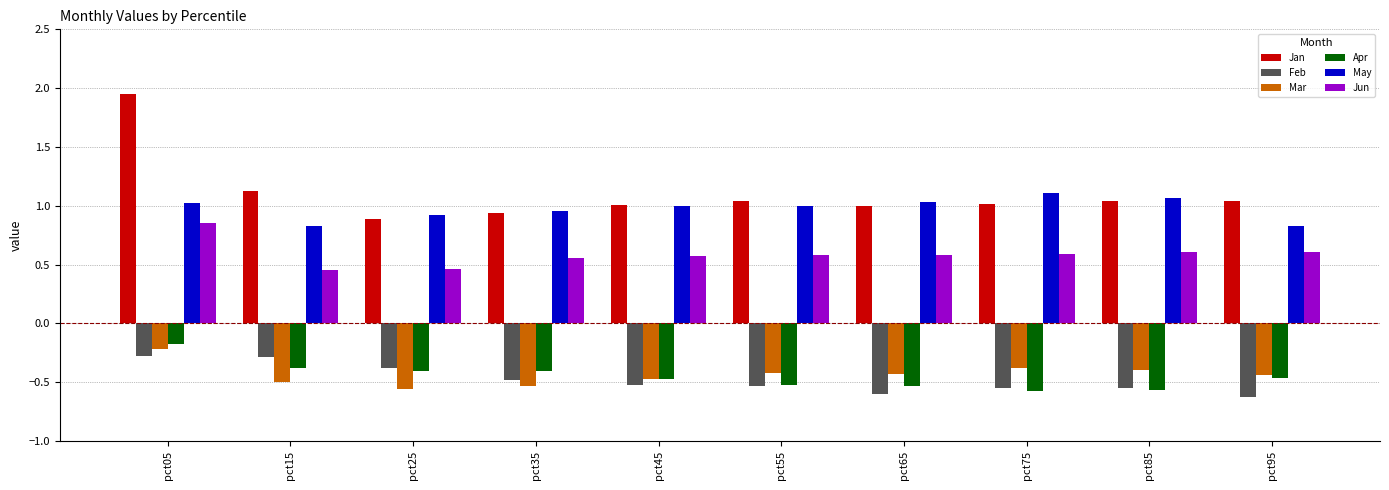

Count the number of categories in the chart.

10